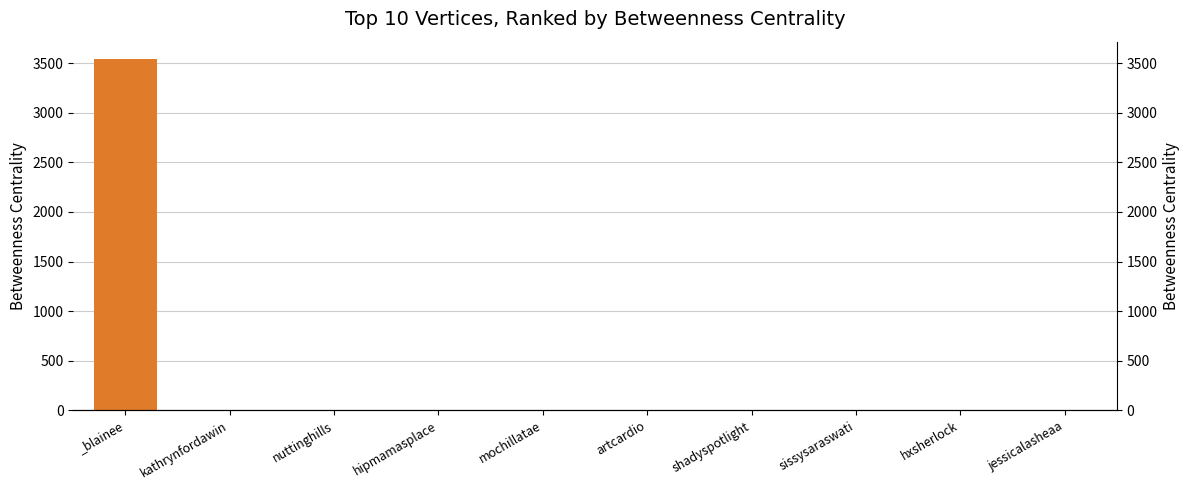

How many data points are less than 2?

2